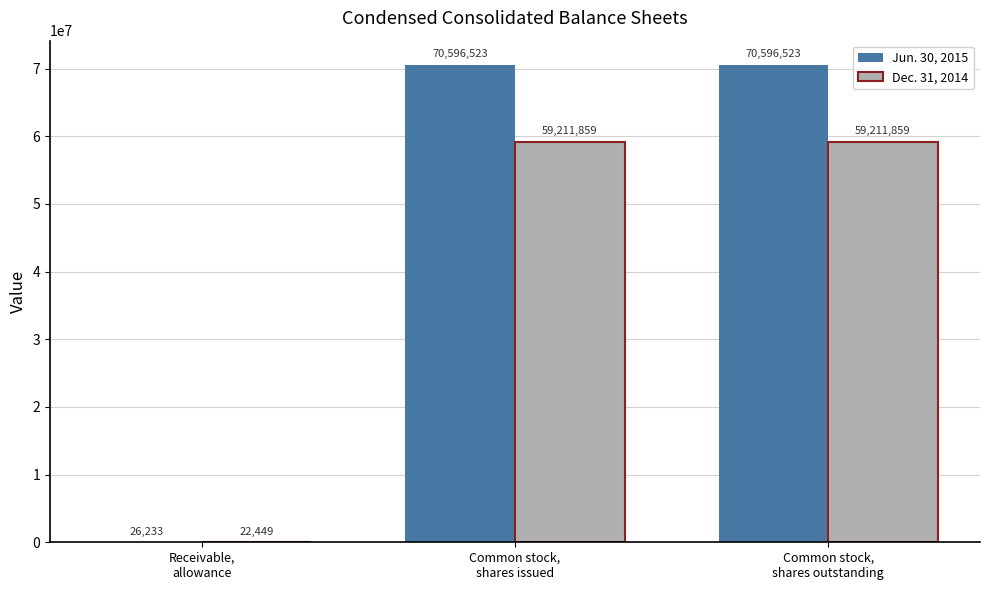

Which series has the largest total across all categories?

Jun. 30, 2015